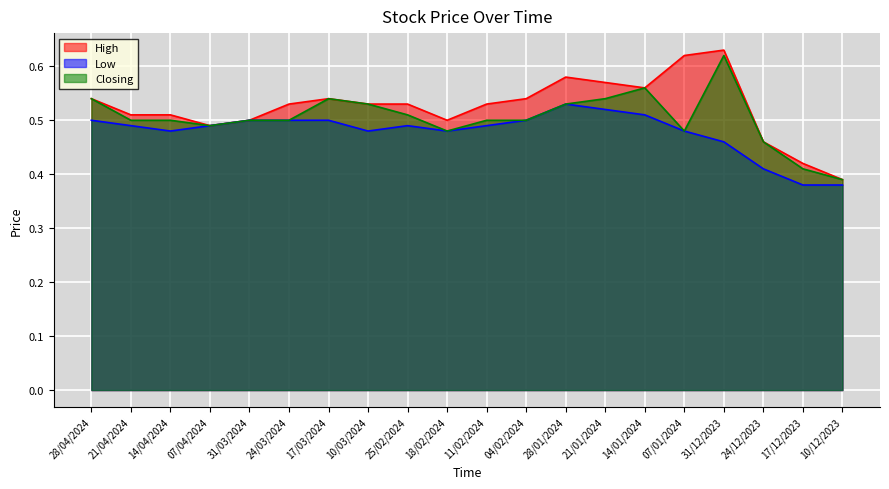

What is the maximum value shown in the chart?

0.6